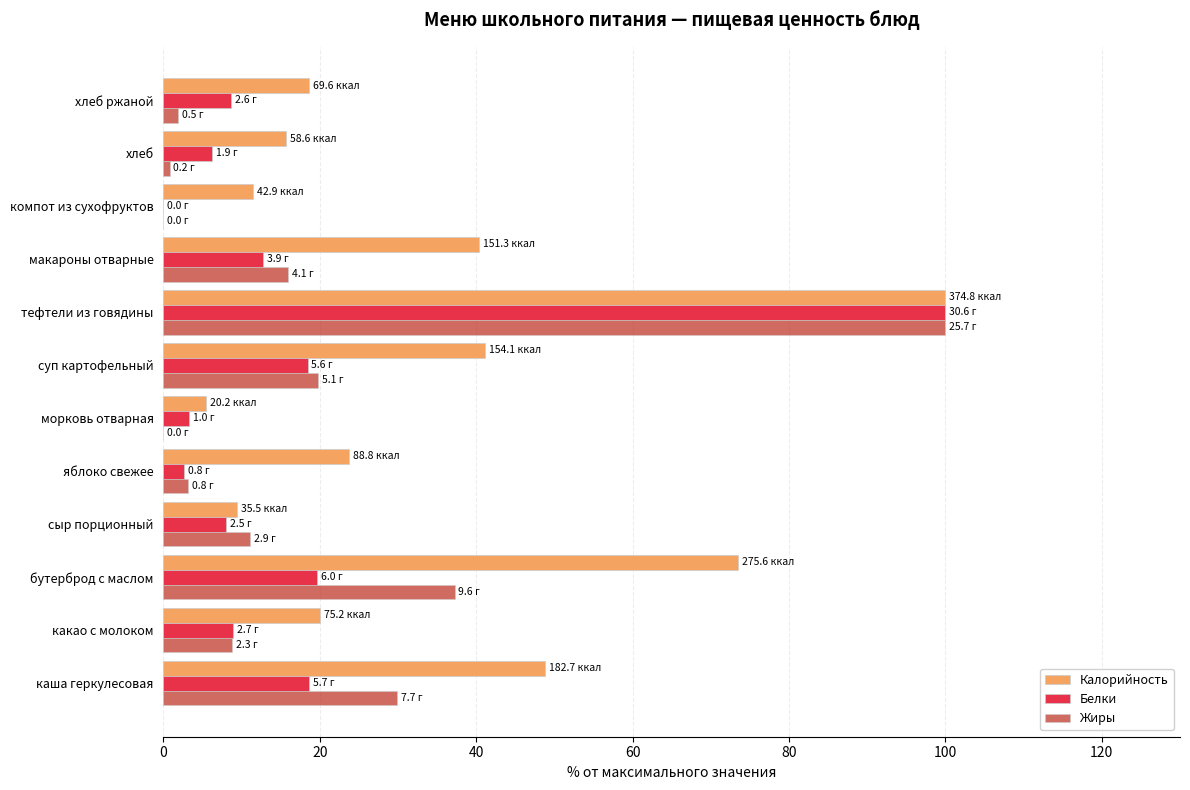

Which series changed the most between сыр порционный and макароны отварные?

Калорийность